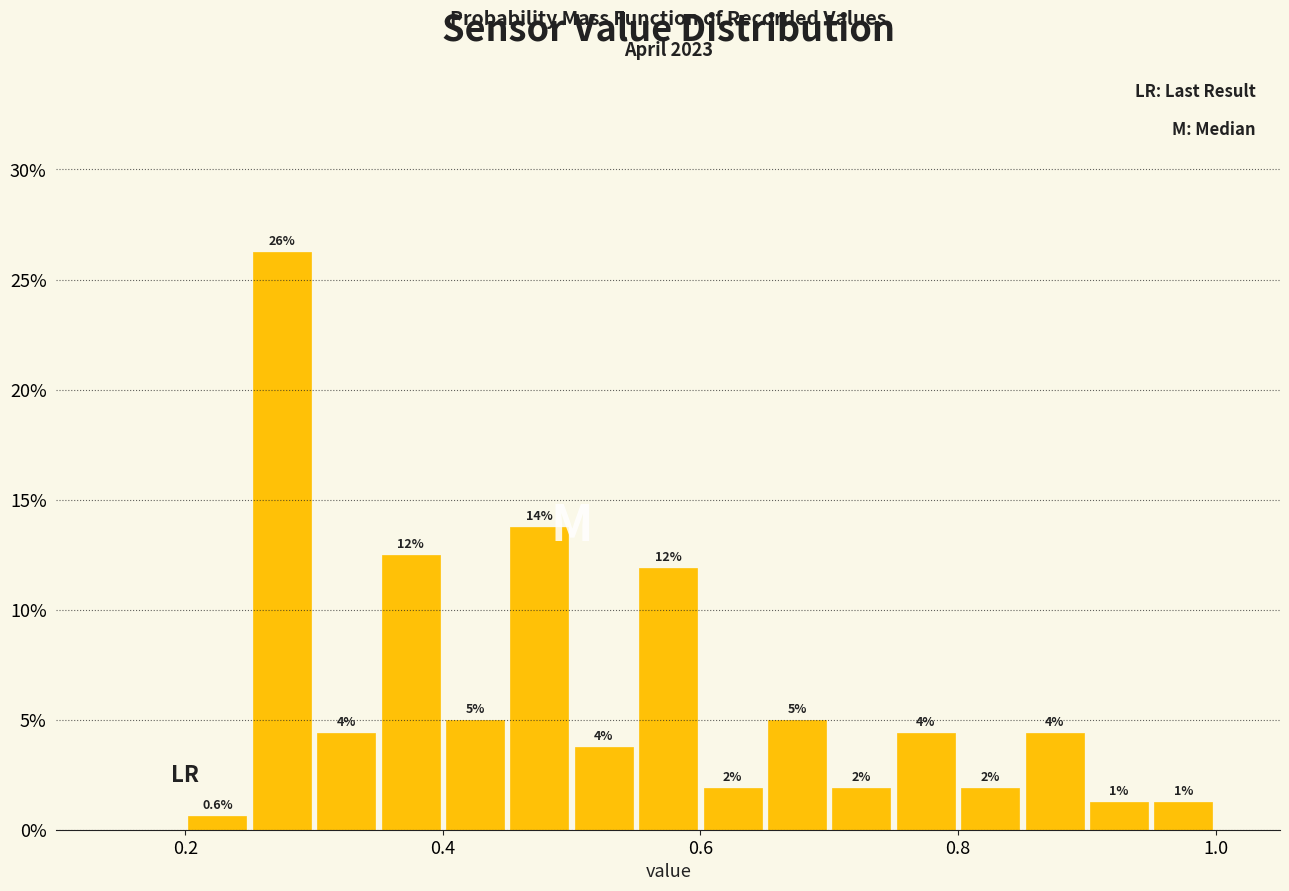

Around what value on the x-axis is the tallest bar? Give the approximate position of its centre, as read against the axis.

0.28